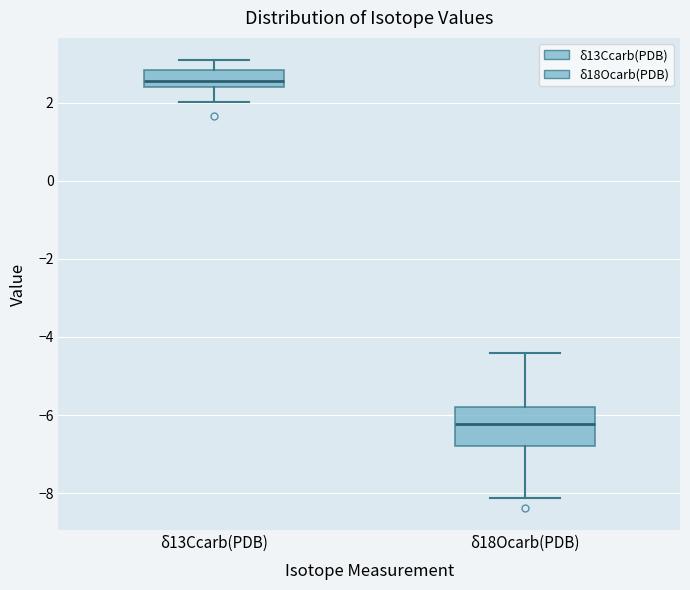

Where is the upper edge of the box for δ13Ccarb(PDB) on the y-axis? The values are not printed on the chart, so give them approximately, as read against the axis.

2.8